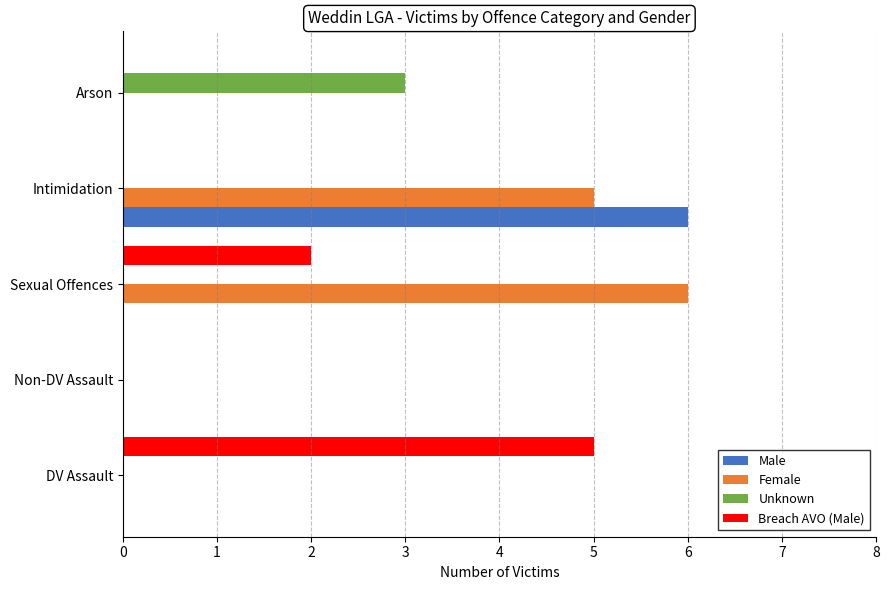

What value does the Female series have at Intimidation?

5